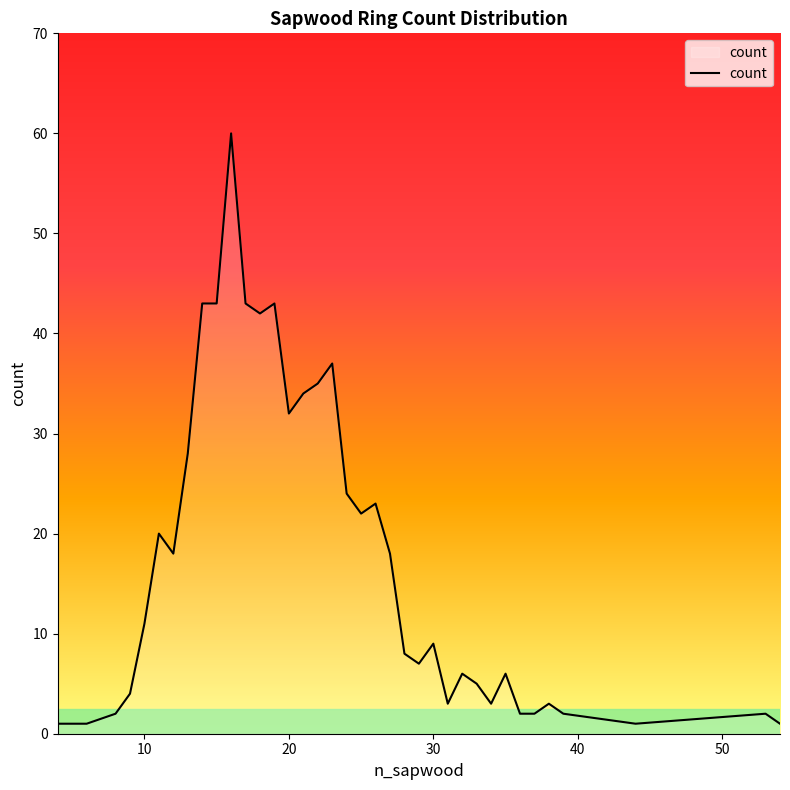

How many distinct data groups are displayed?

1